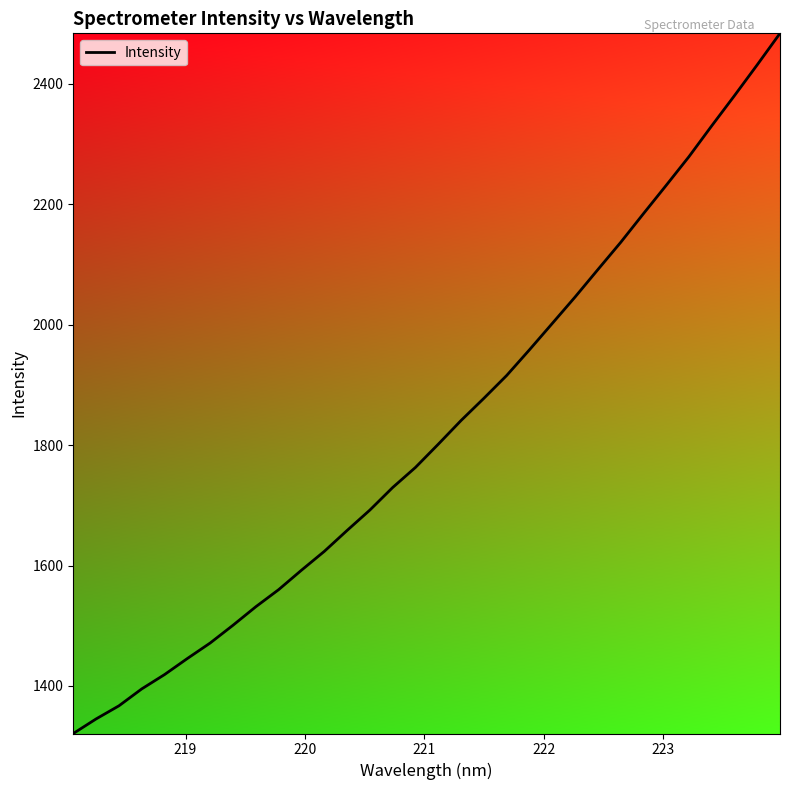

What is the smallest value displayed?

1321.1